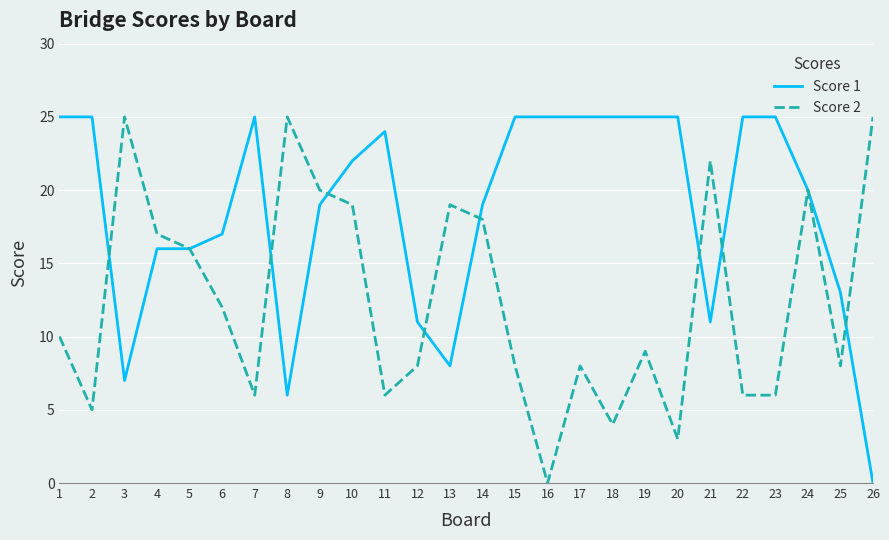

What are all the series names shown in the legend?

Score 1, Score 2